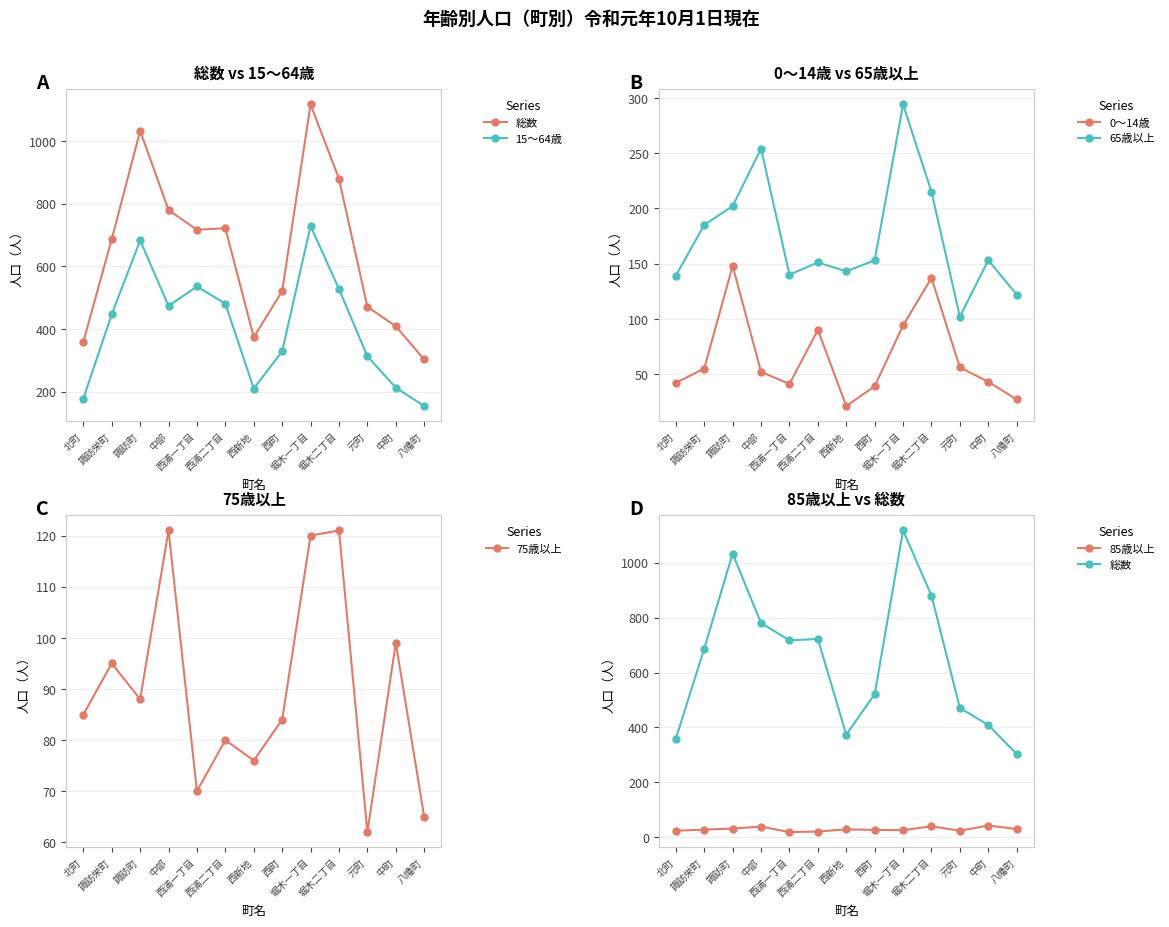

Is this an area chart (filled region under the line)?

No